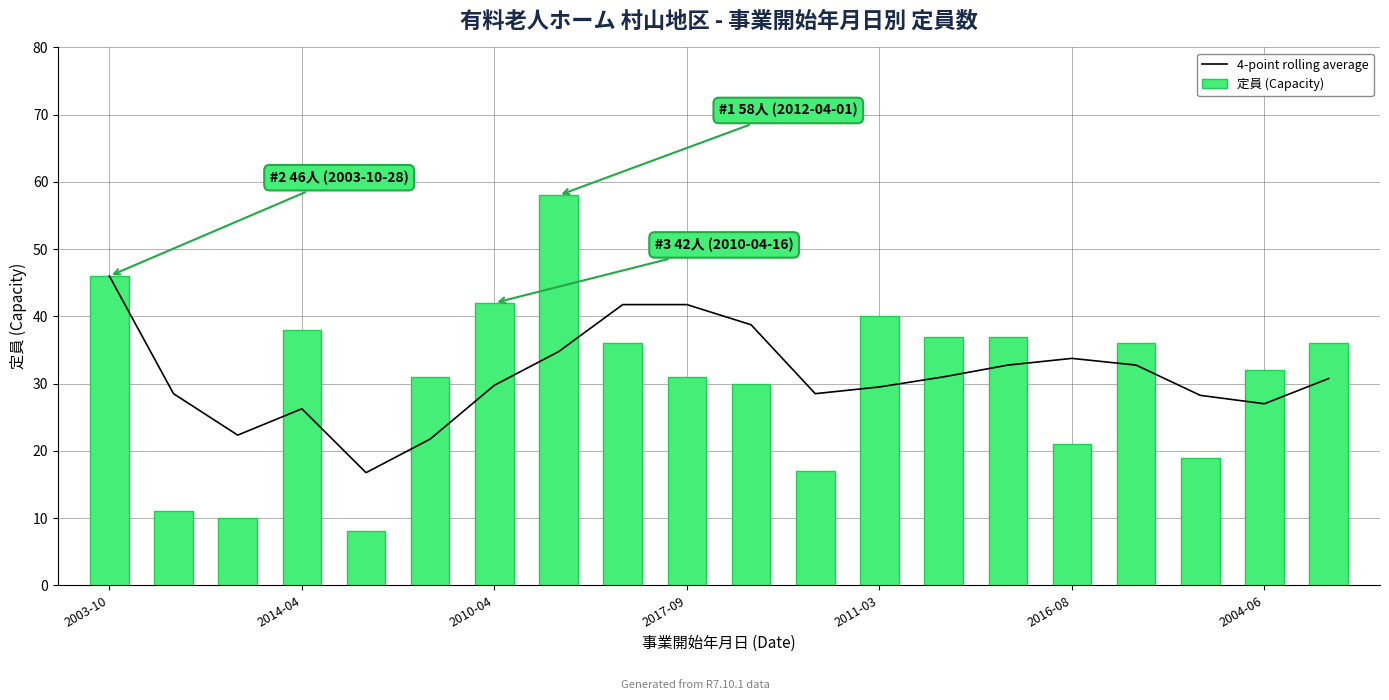

What is the difference between the maximum and minimum values in the 定員 (Capacity) series?

50